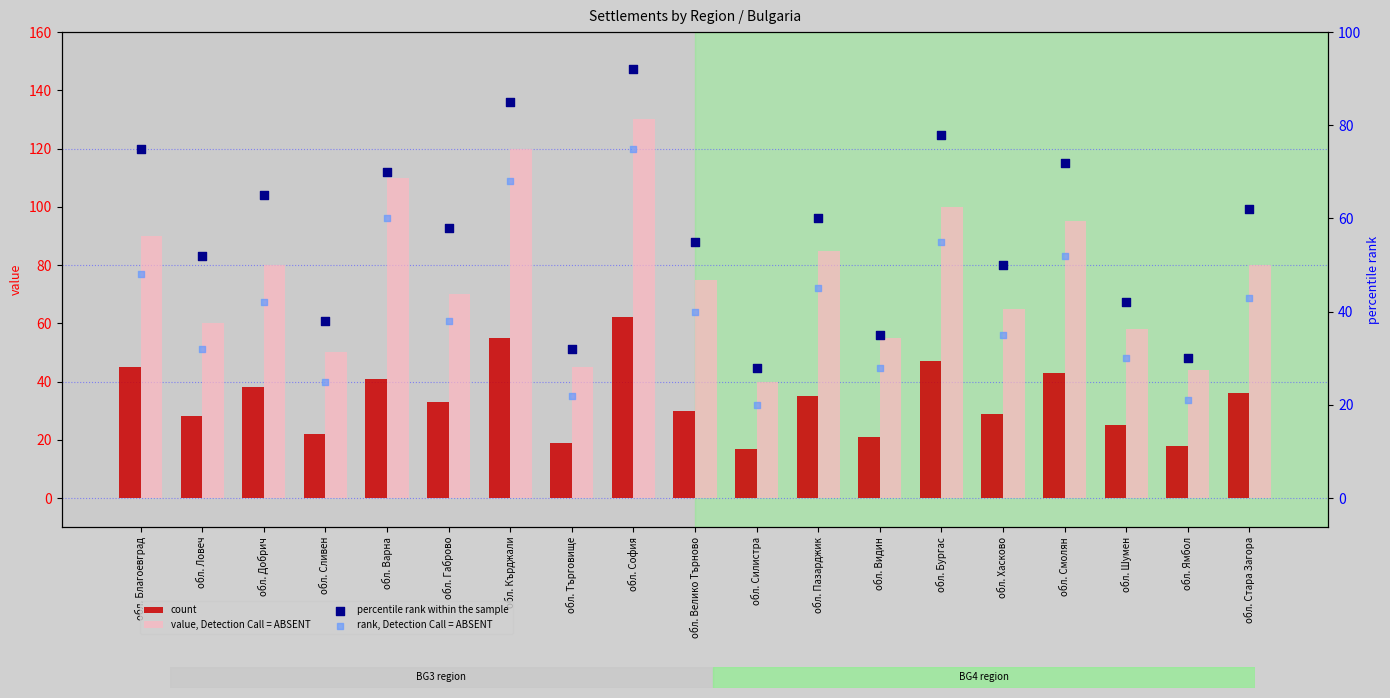

What is the total value across all series at обл. Варна?

281